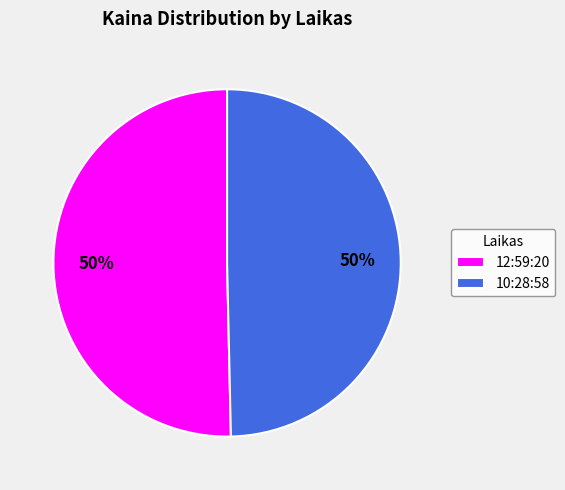

True or false: 10:28:58 accounts for 44% of the total.

False